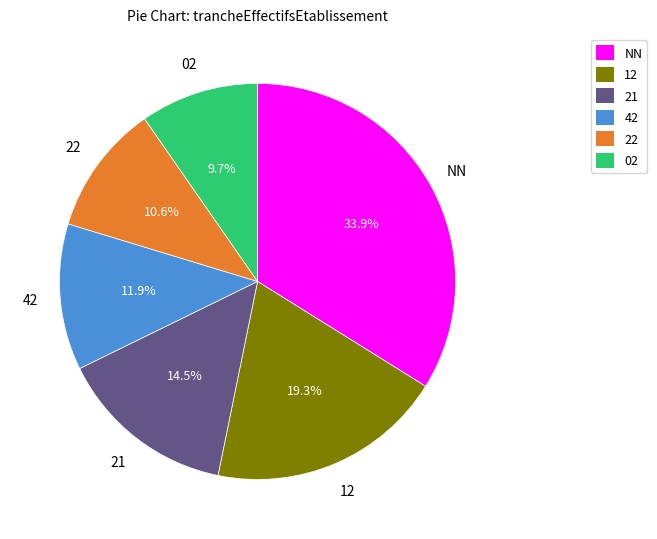

Is there any slice that represents more than half of the pie?

No